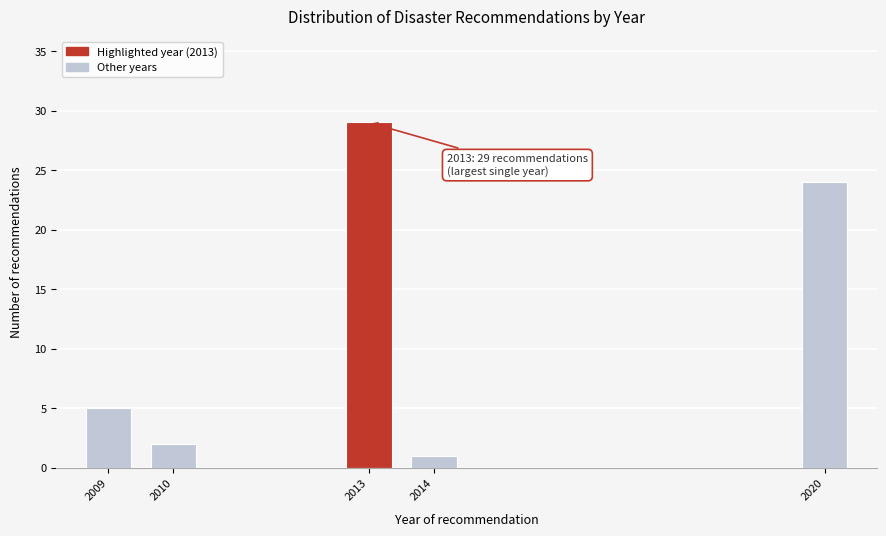

Reading left to right, list all the values displayed in this chart.

5	2	29	1	24